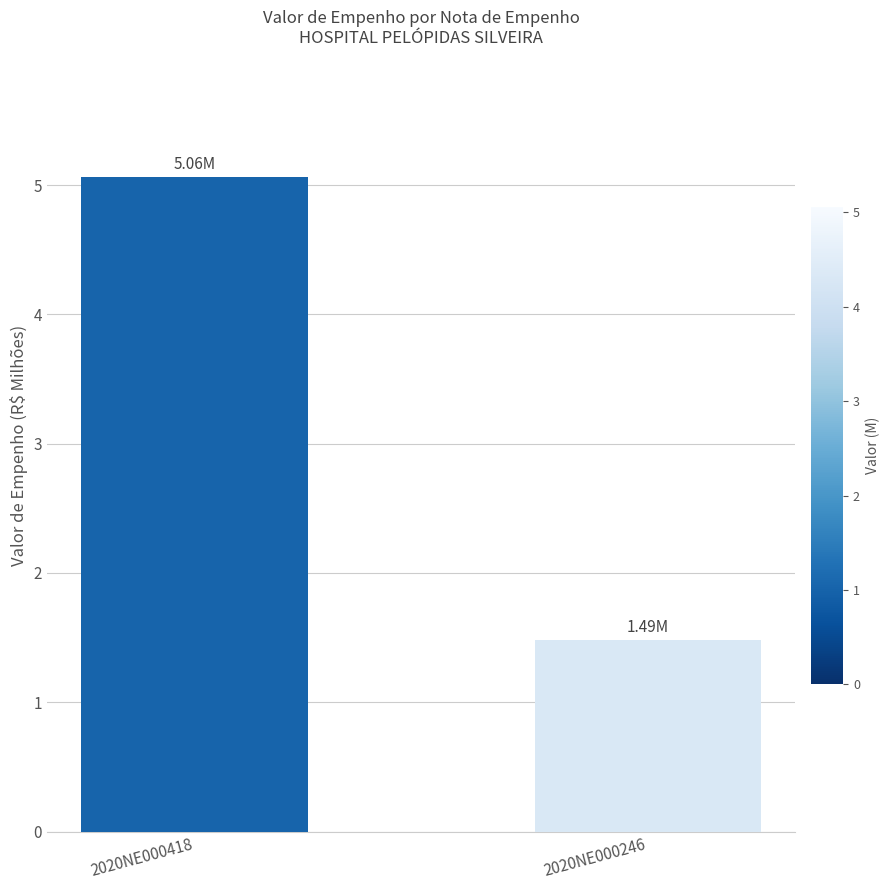

What is the difference between the maximum and minimum values?

3.6